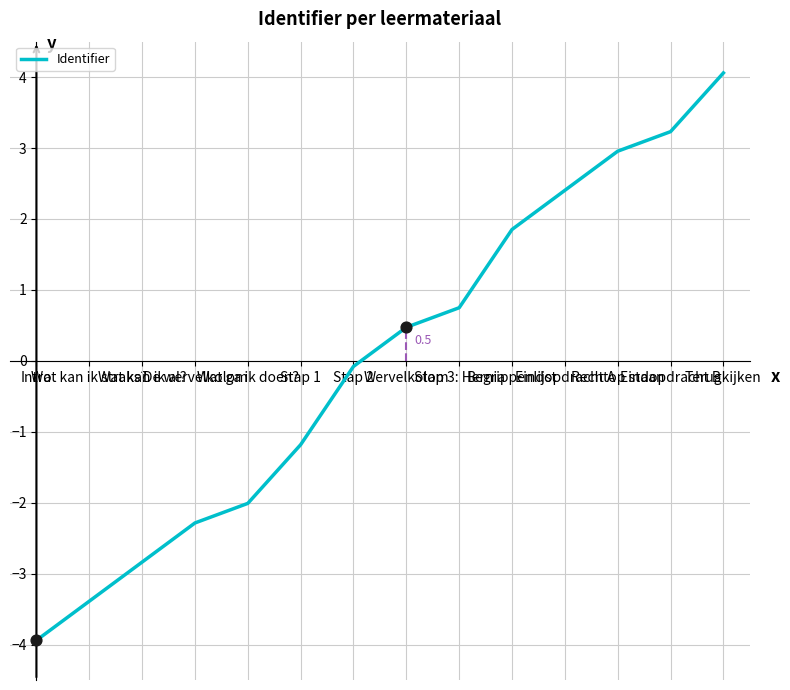

What is the change in value from De wervelkolom to Wervelkolom?

+2.8